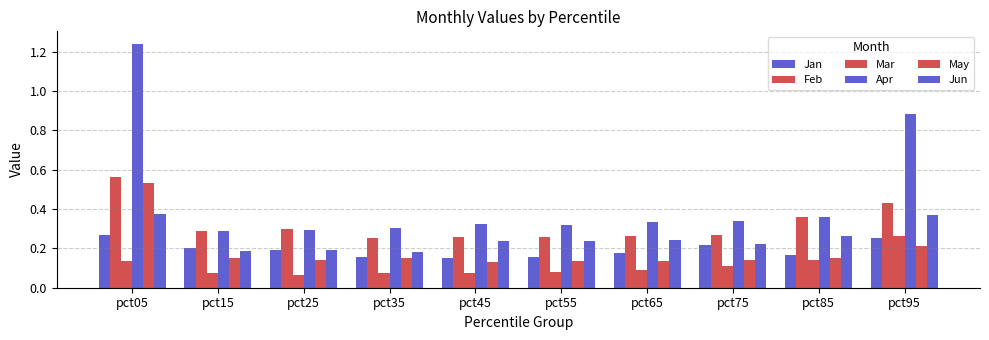

Reading left to right, what are all the values shown in this chart?

Jan: pct05=0.3	pct15=0.2	pct25=0.2	pct35=0.2	pct45=0.2	pct55=0.2	pct65=0.2	pct75=0.2	pct85=0.2	pct95=0.3
Feb: pct05=0.6	pct15=0.3	pct25=0.3	pct35=0.3	pct45=0.3	pct55=0.3	pct65=0.3	pct75=0.3	pct85=0.4	pct95=0.4
Mar: pct05=0.1	pct15=0.1	pct25=0.1	pct35=0.1	pct45=0.1	pct55=0.1	pct65=0.1	pct75=0.1	pct85=0.1	pct95=0.3
Apr: pct05=1.2	pct15=0.3	pct25=0.3	pct35=0.3	pct45=0.3	pct55=0.3	pct65=0.3	pct75=0.3	pct85=0.4	pct95=0.9
May: pct05=0.5	pct15=0.2	pct25=0.1	pct35=0.1	pct45=0.1	pct55=0.1	pct65=0.1	pct75=0.1	pct85=0.2	pct95=0.2
Jun: pct05=0.4	pct15=0.2	pct25=0.2	pct35=0.2	pct45=0.2	pct55=0.2	pct65=0.2	pct75=0.2	pct85=0.3	pct95=0.4